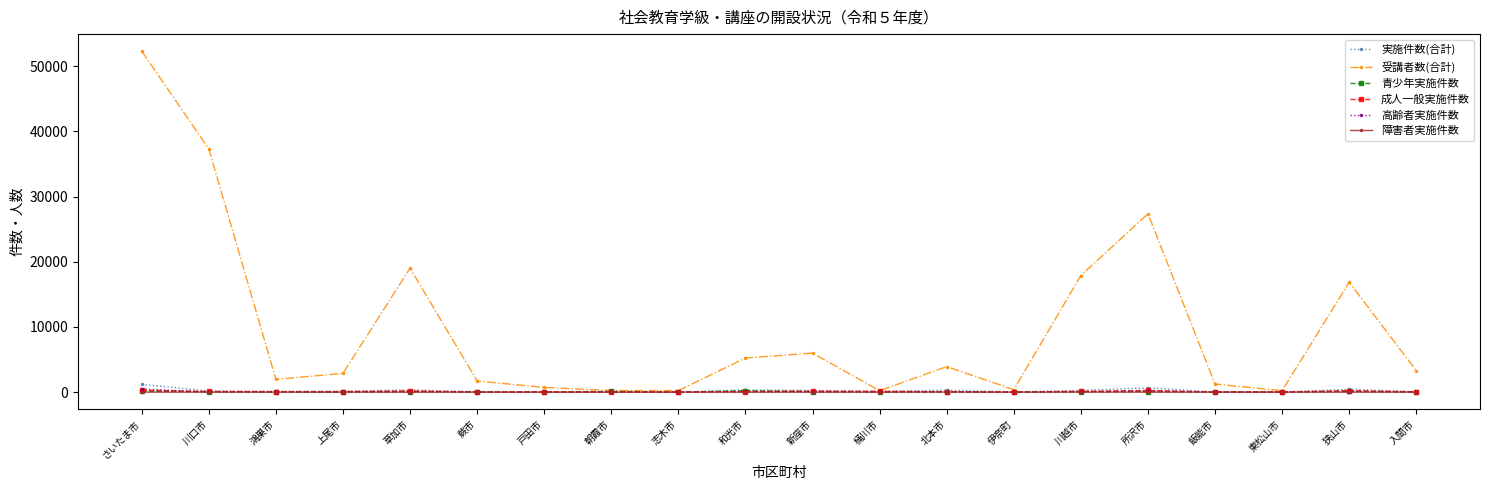

What is the label of the 16th point from the left?

所沢市